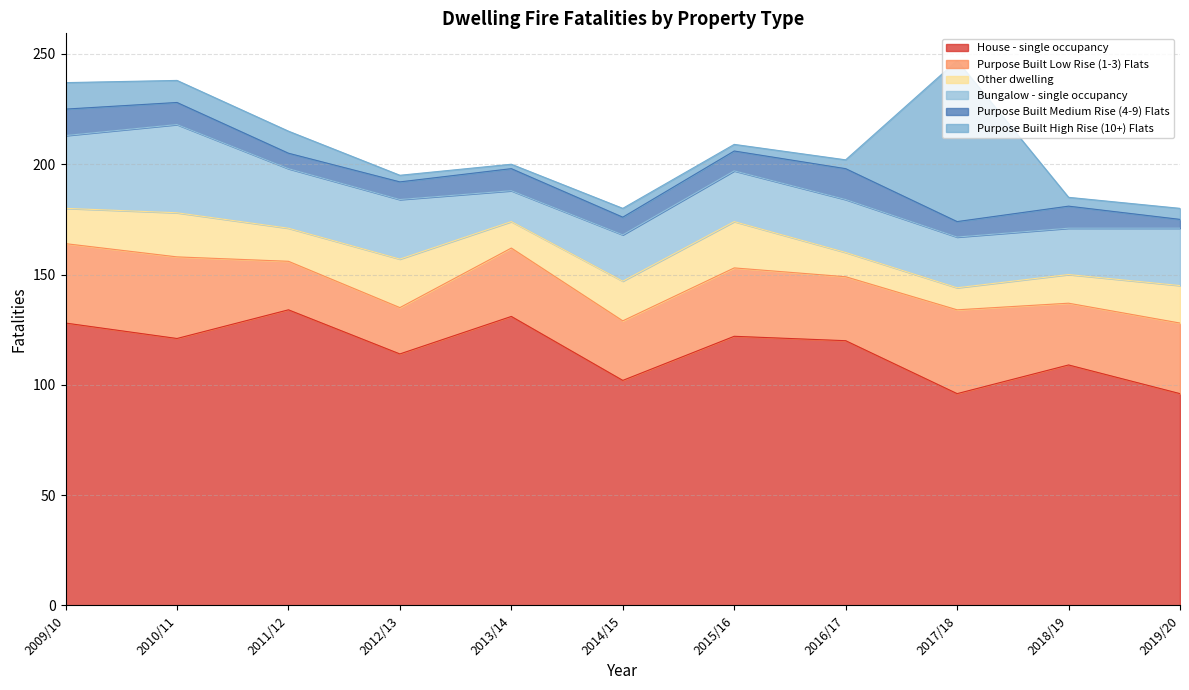

Reading left to right, transcribe all the data shown in this chart.

House - single occupancy: 2009/10=128	2010/11=121	2011/12=134	2012/13=114	2013/14=131	2014/15=102	2015/16=122	2016/17=120	2017/18=96	2018/19=109	2019/20=96
Purpose Built Low Rise (1-3) Flats: 2009/10=36	2010/11=37	2011/12=22	2012/13=21	2013/14=31	2014/15=27	2015/16=31	2016/17=29	2017/18=38	2018/19=28	2019/20=32
Other dwelling: 2009/10=16	2010/11=20	2011/12=15	2012/13=22	2013/14=12	2014/15=18	2015/16=21	2016/17=11	2017/18=10	2018/19=13	2019/20=17
Bungalow - single occupancy: 2009/10=33	2010/11=40	2011/12=27	2012/13=27	2013/14=14	2014/15=21	2015/16=23	2016/17=24	2017/18=23	2018/19=21	2019/20=26
Purpose Built Medium Rise (4-9) Flats: 2009/10=12	2010/11=10	2011/12=7	2012/13=8	2013/14=10	2014/15=8	2015/16=9	2016/17=14	2017/18=7	2018/19=10	2019/20=4
Purpose Built High Rise (10+) Flats: 2009/10=12	2010/11=10	2011/12=10	2012/13=3	2013/14=2	2014/15=4	2015/16=3	2016/17=4	2017/18=73	2018/19=4	2019/20=5